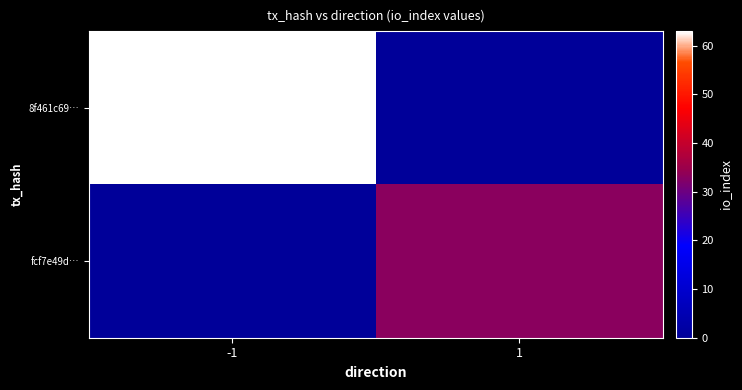

Rank the series at 1 from lowest to highest value.

8f461c69…, fcf7e49d…